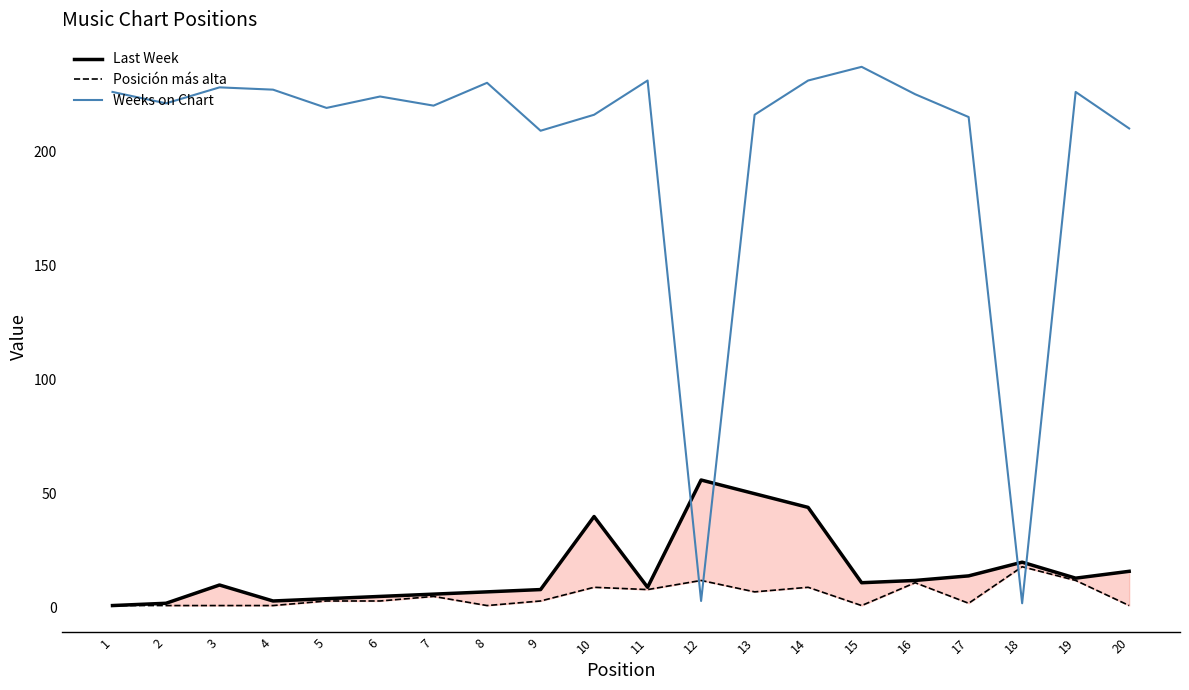

At which category is the sum across all series the highest?

14